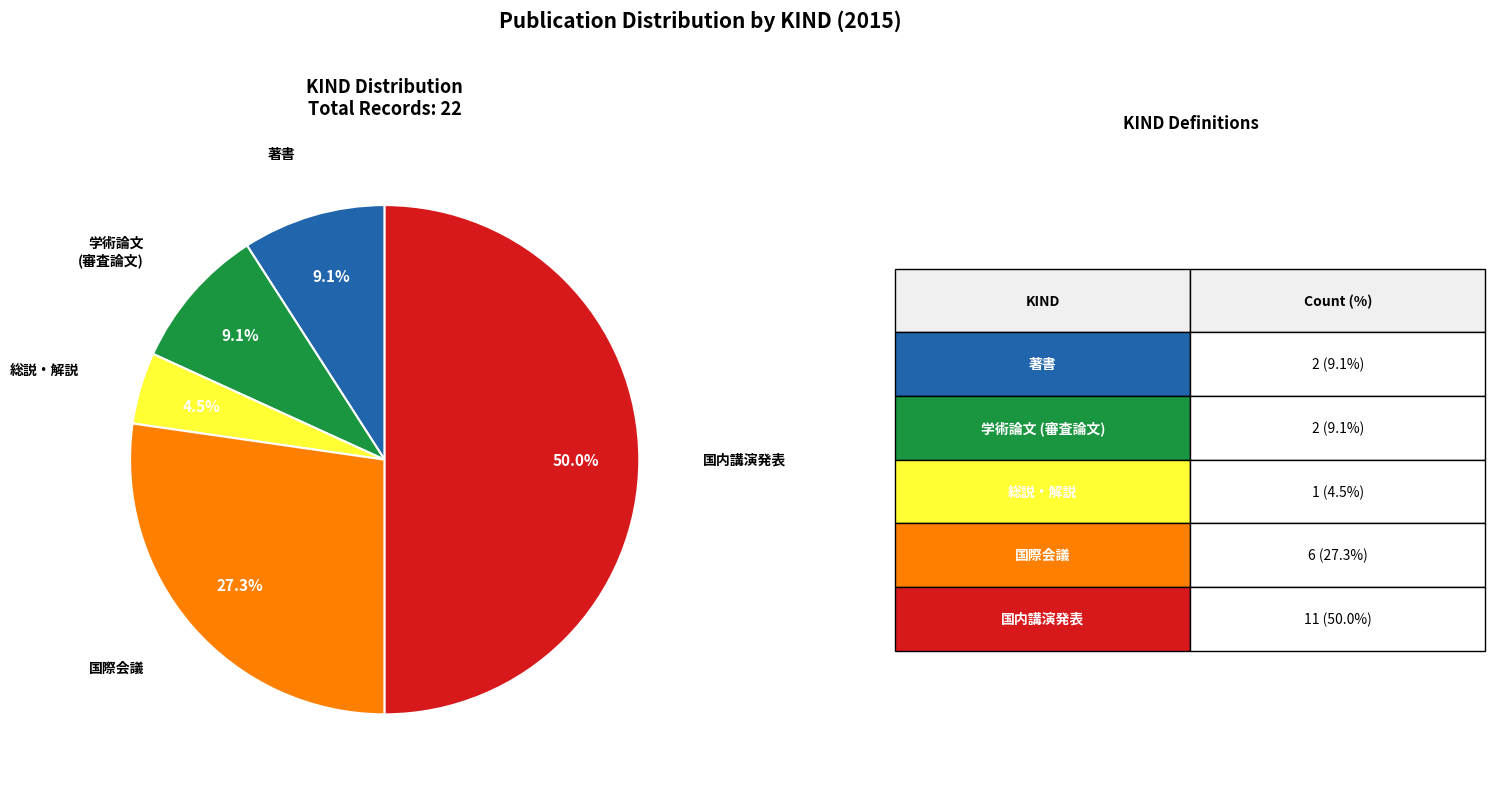

How many slices are in this pie chart?

5